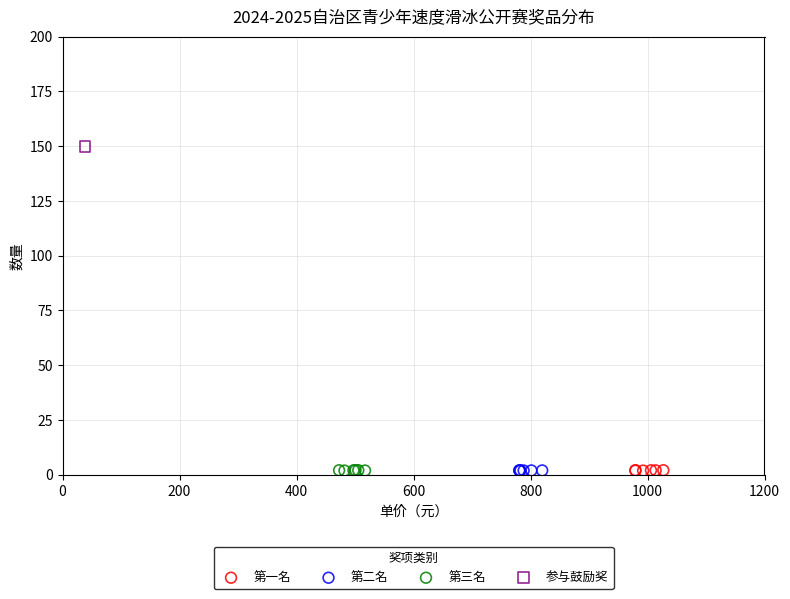

What are all the series names shown in the legend?

第一名, 第二名, 第三名, 参与鼓励奖